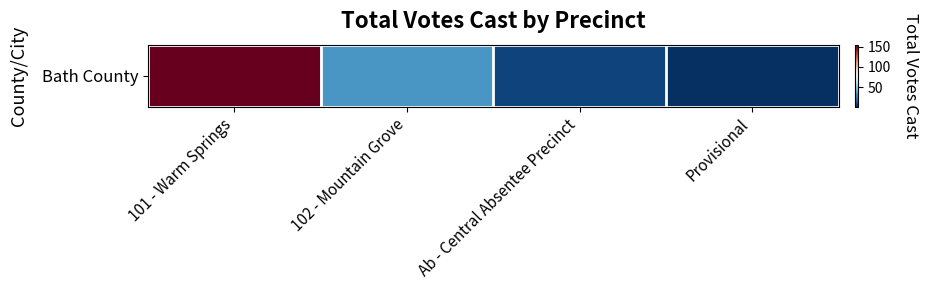

What is the average value?

49